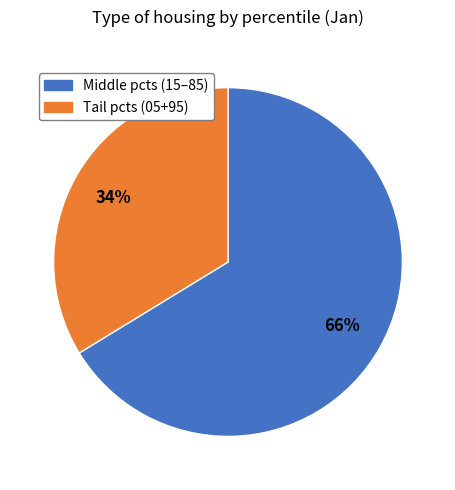

Is there a majority slice in this chart?

Yes